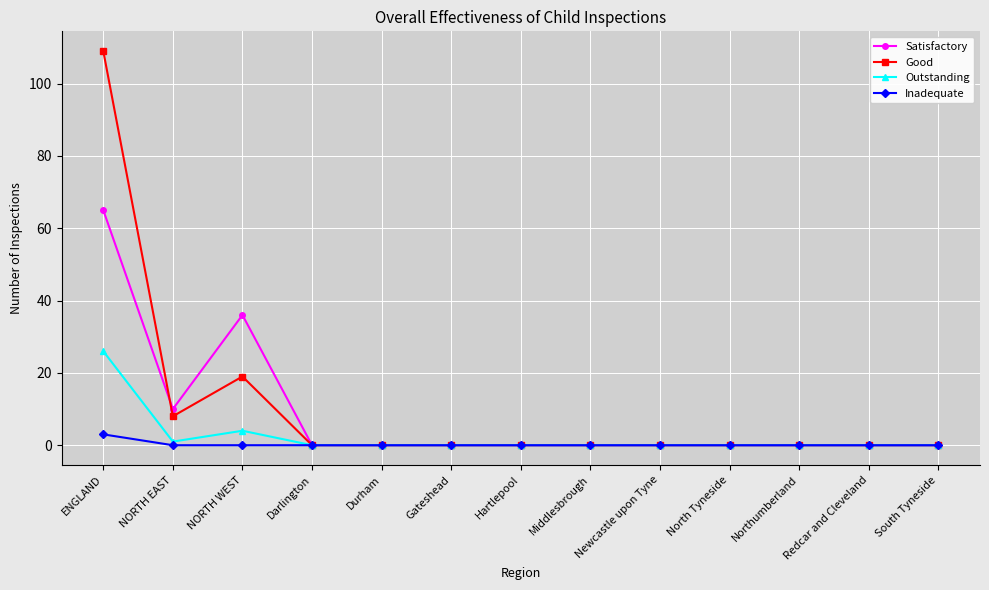

Where is the first local minimum for Outstanding?

NORTH EAST